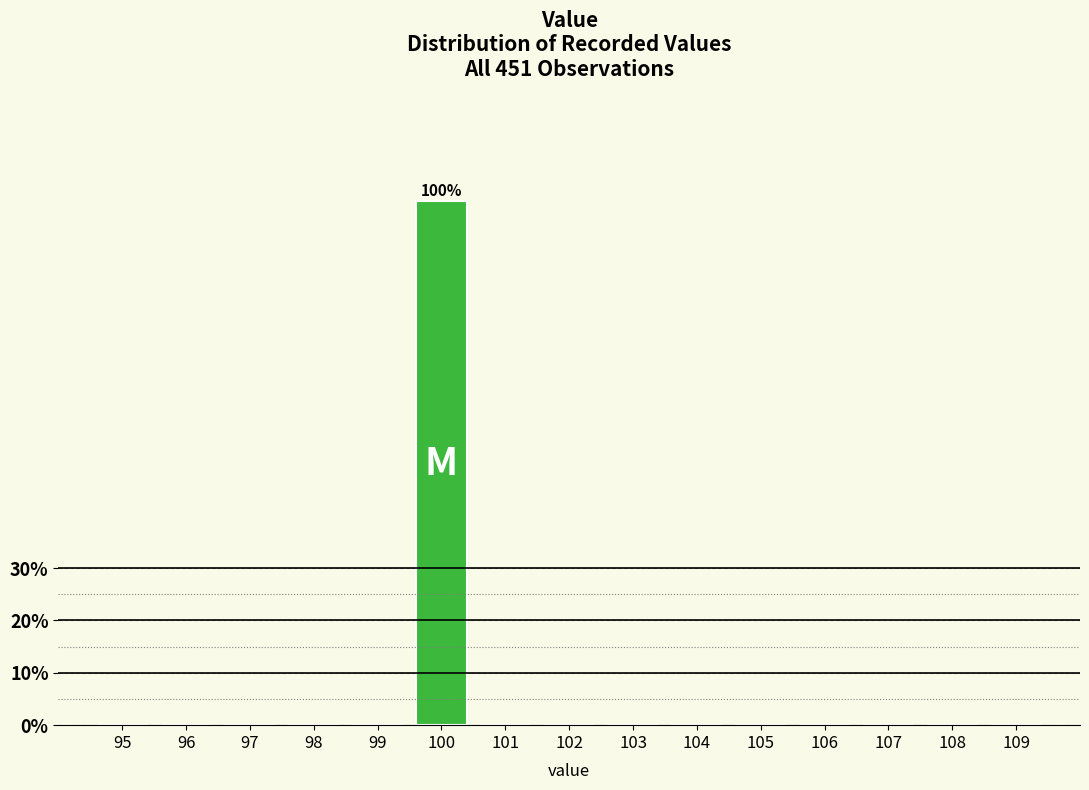

Reading right to left, list all the values displayed in this chart.

109=0	108=0	107=0	106=0	105=0	104=0	103=0	102=0	101=0	100=100	99=0	98=0	97=0	96=0	95=0